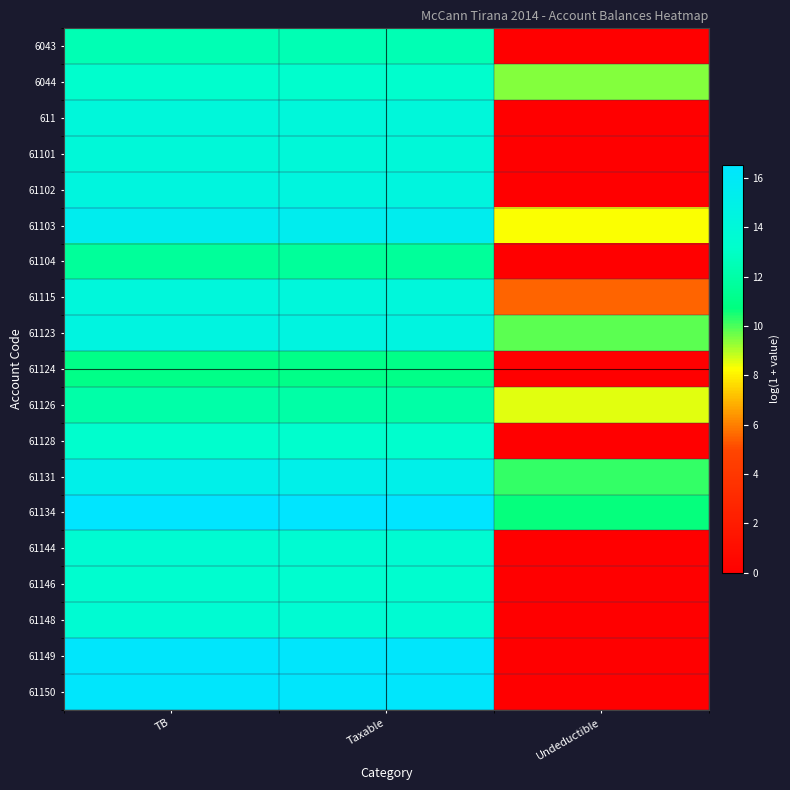

At which category is the sum across all series the highest?

TB